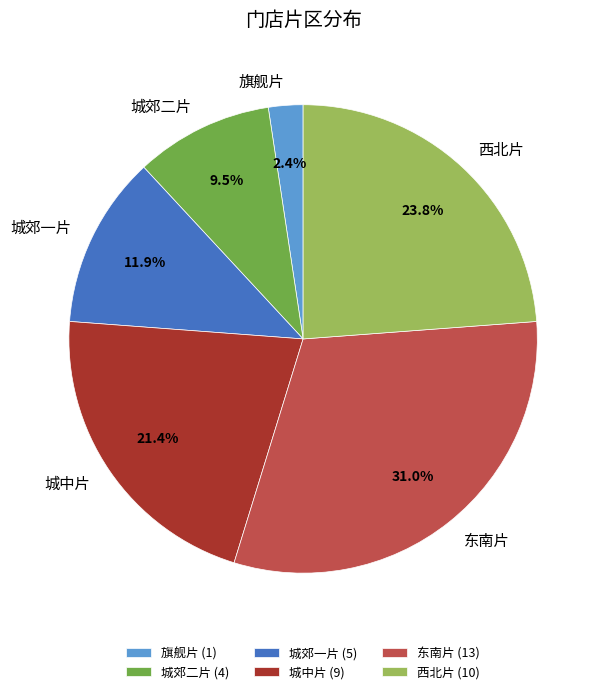

What portion of the pie excludes 城郊二片?

90.5%